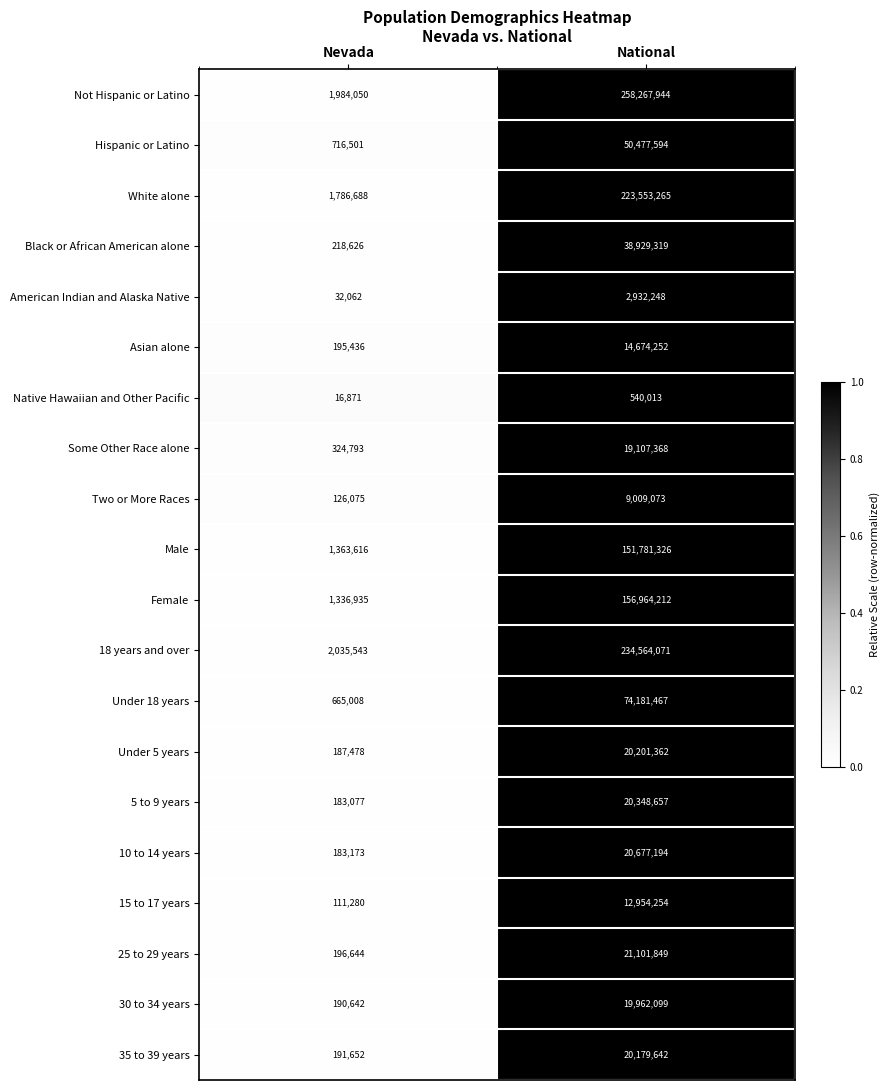

How many series are shown in this chart?

20